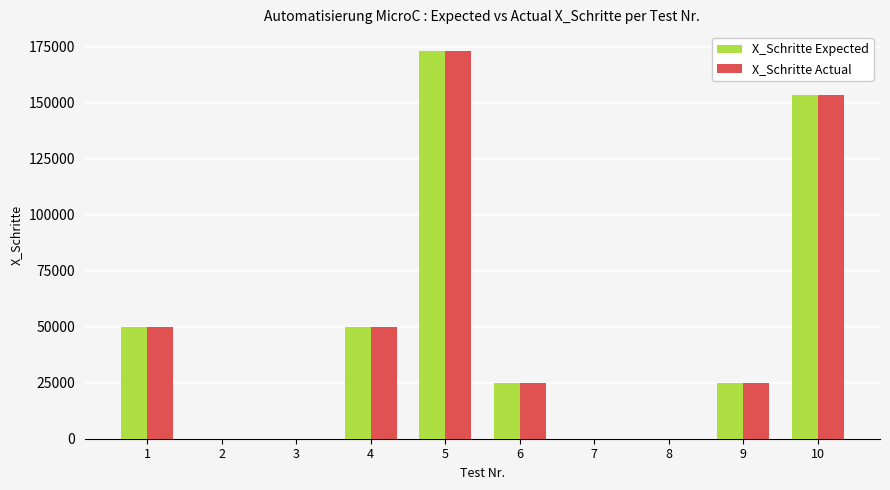

The value of X_Schritte Expected at 10 is 153450.0. True or false?

True